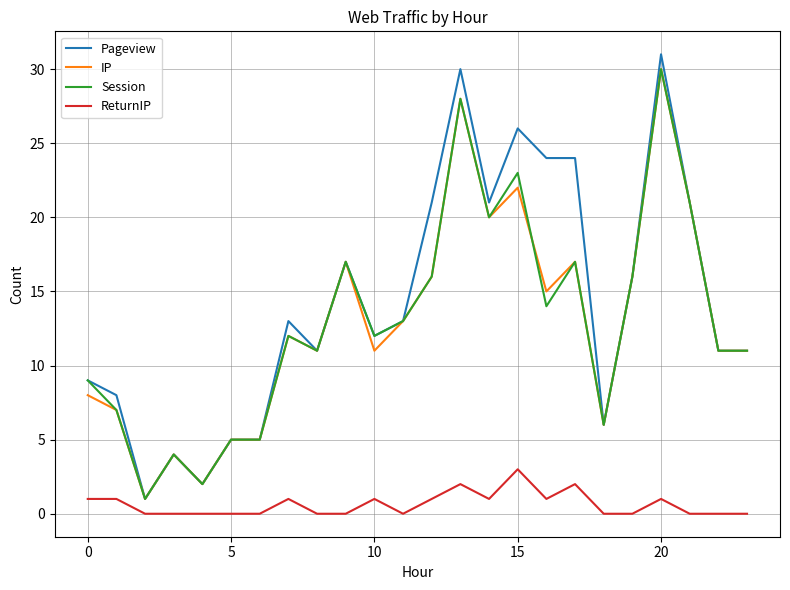

Which series has the largest range (max minus min)?

Pageview